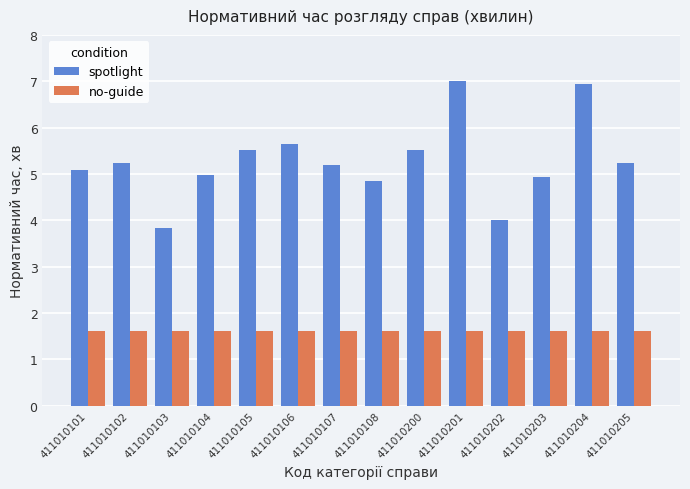

What is the spread (max minus min) of values at 411010104?

3.4